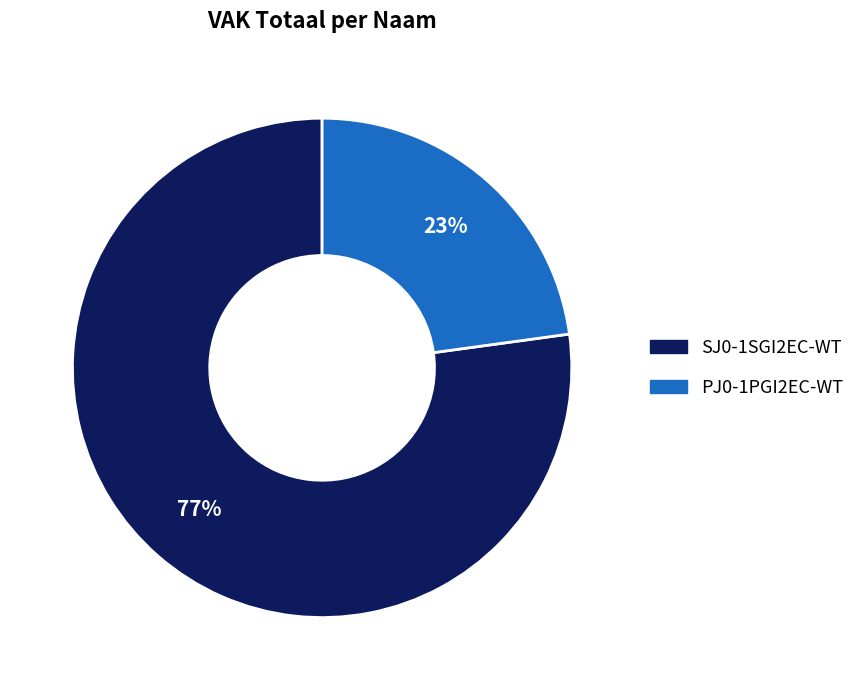

Is the sum of SJ0-1SGI2EC-WT and PJ0-1PGI2EC-WT greater than half?

Yes